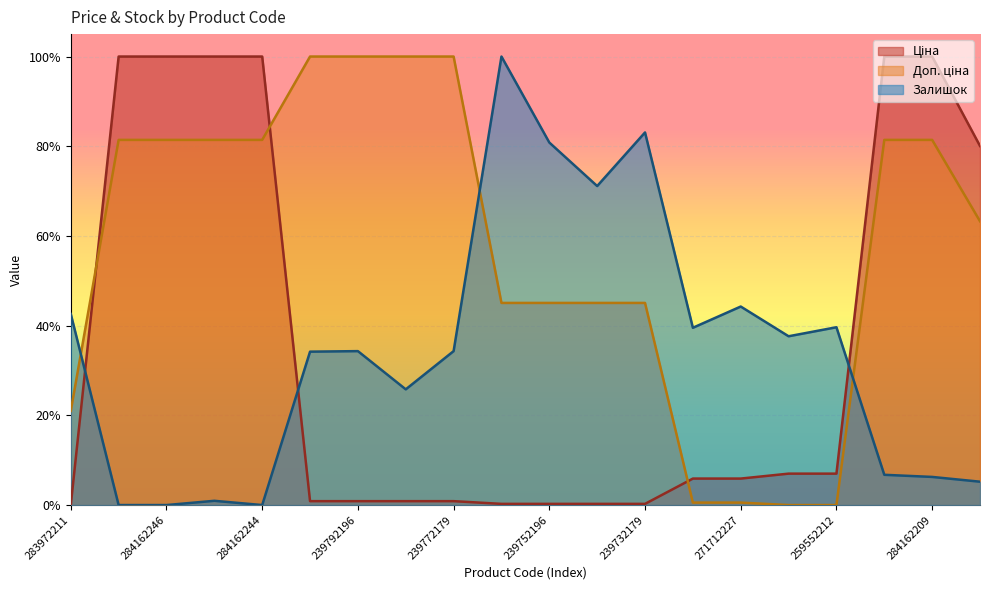

What is the difference between the maximum and second lowest values in the Ціна series?

1.0